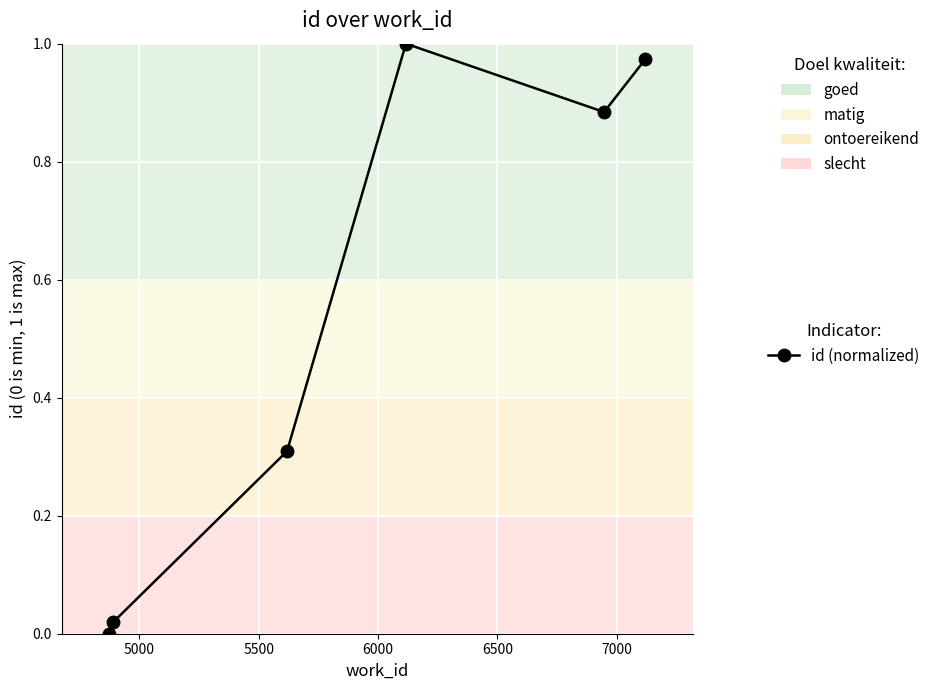

What is the sum of all values?

3.2